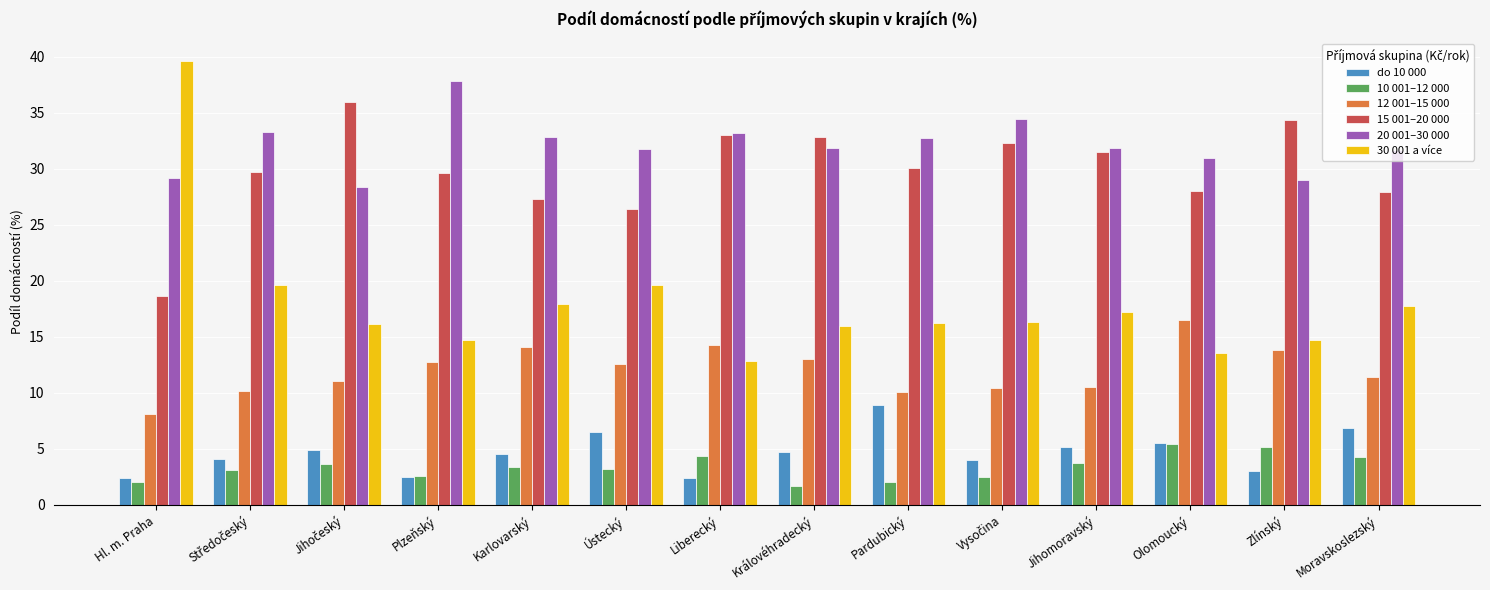

List the series in order of their peak value, highest first.

30 001 a více, 20 001–30 000, 15 001–20 000, 12 001–15 000, do 10 000, 10 001–12 000